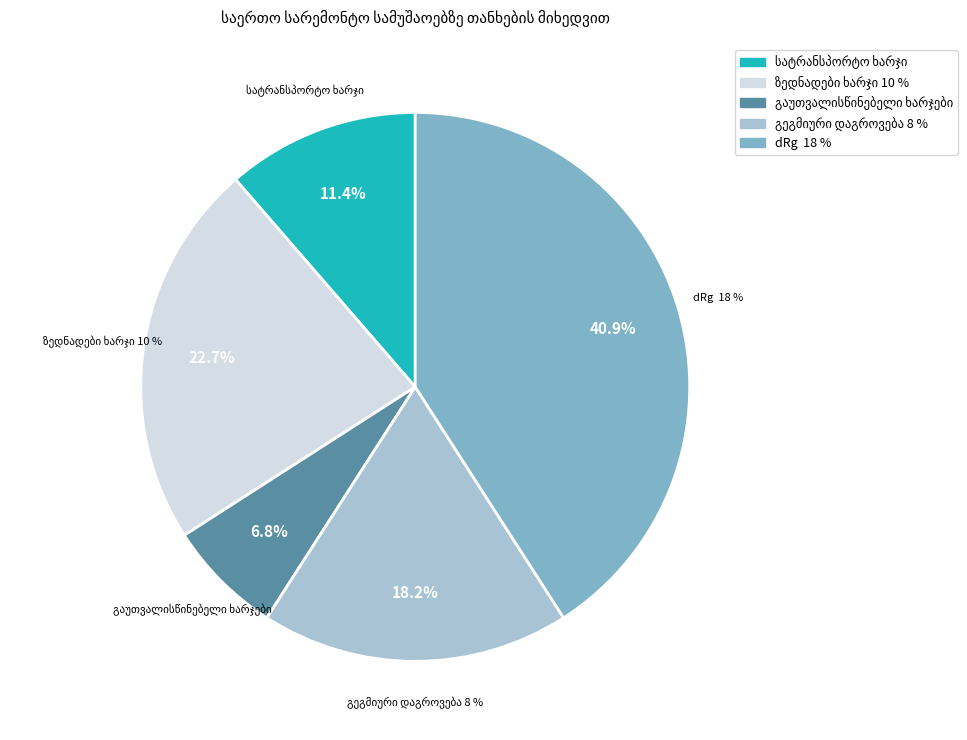

Is there any slice that represents more than half of the pie?

No